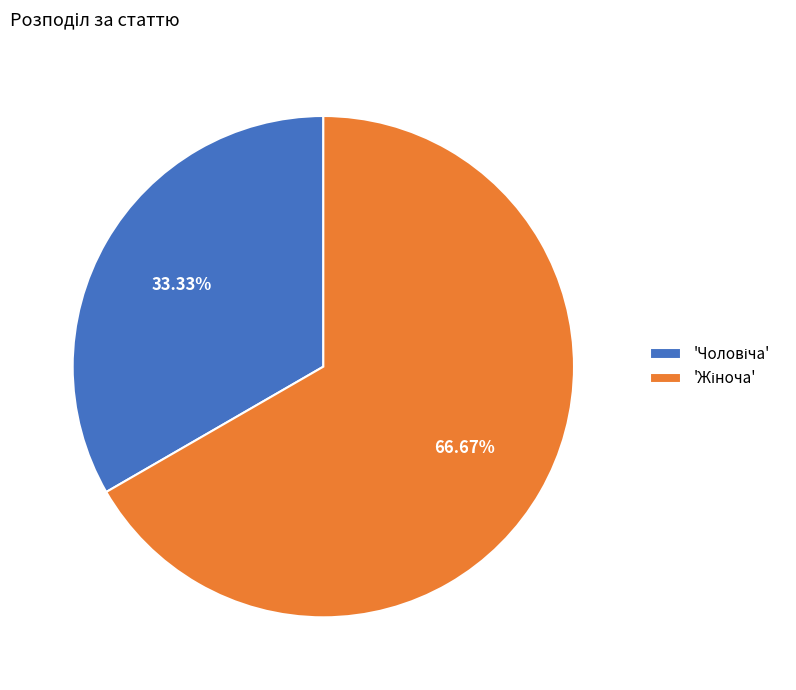

How many slices are in this pie chart?

2